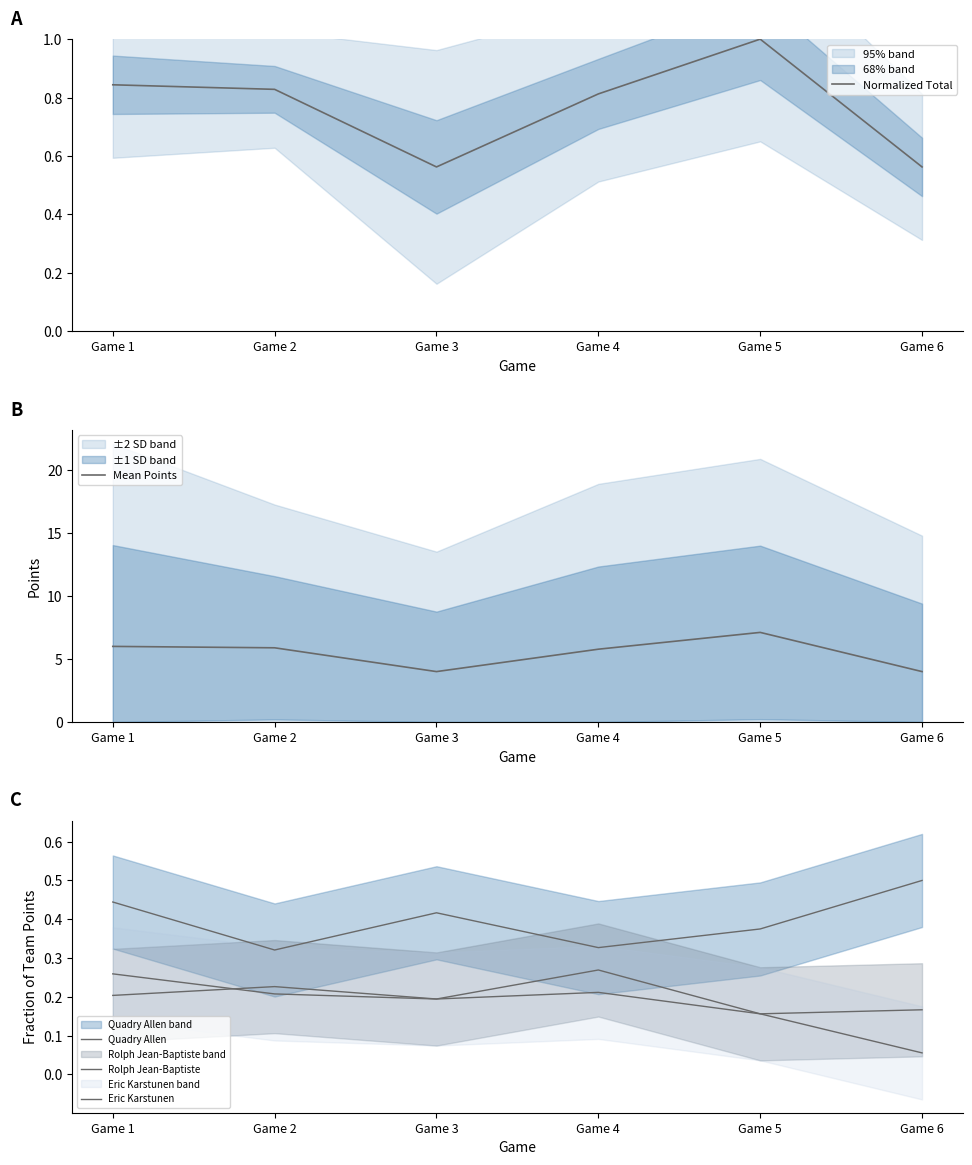

What is the value of the Normalized Total point at the 4th from the left?

0.8